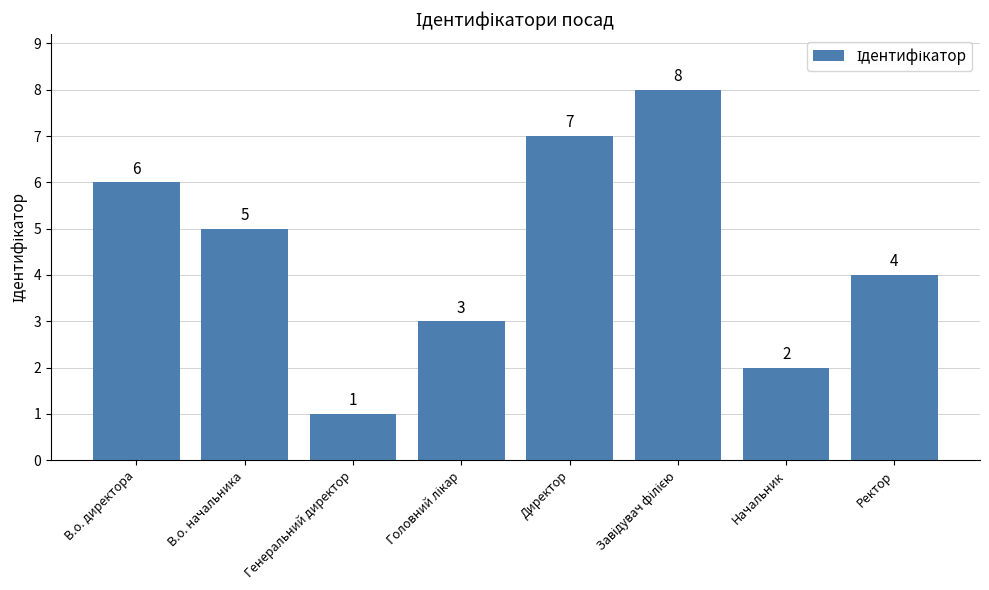

Reading right to left, list all the values displayed in this chart.

4	2	8	7	3	1	5	6